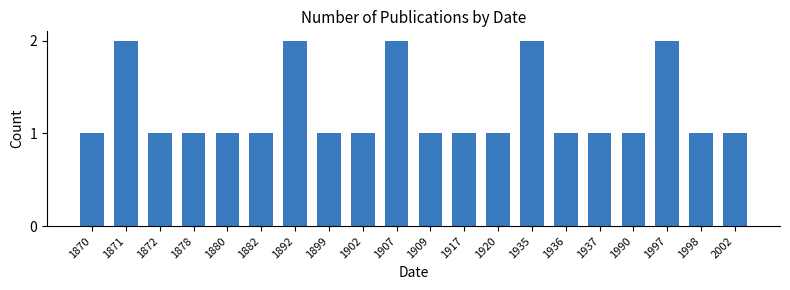

What is the value of the 7th bar from the left?

2